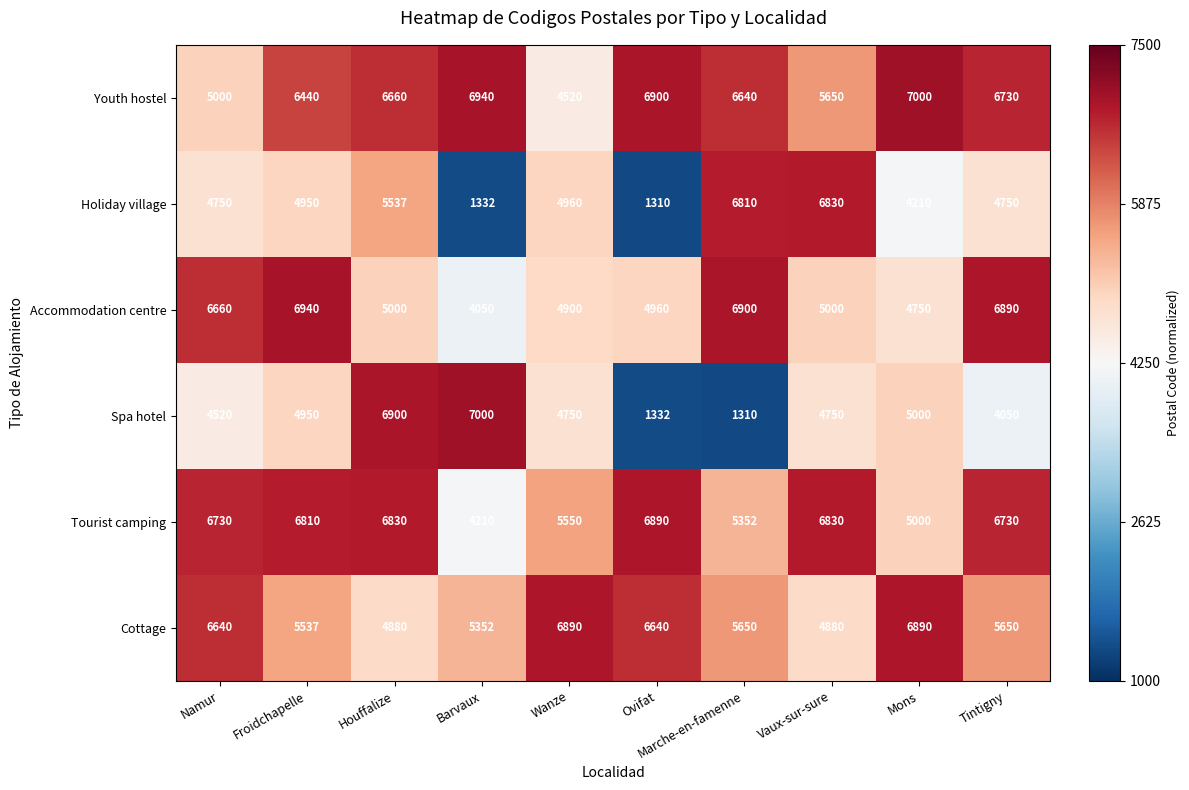

True or false: Cottage has a value of 5650 at Marche-en-famenne.

True